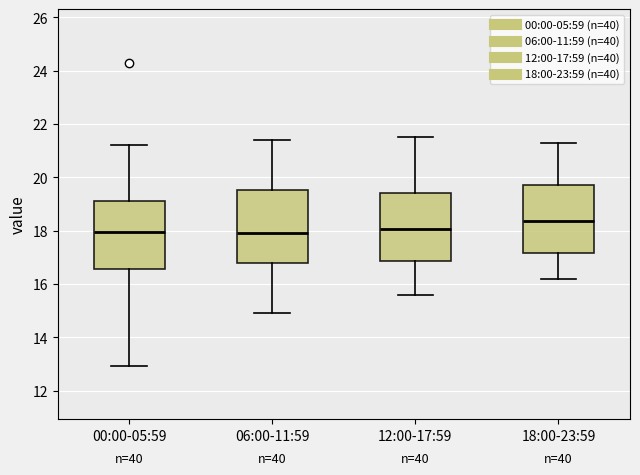

Where does the median line of the box for 18:00-23:59 sit on the y-axis? The values are not printed on the chart, so give them approximately, as read against the axis.

18.4